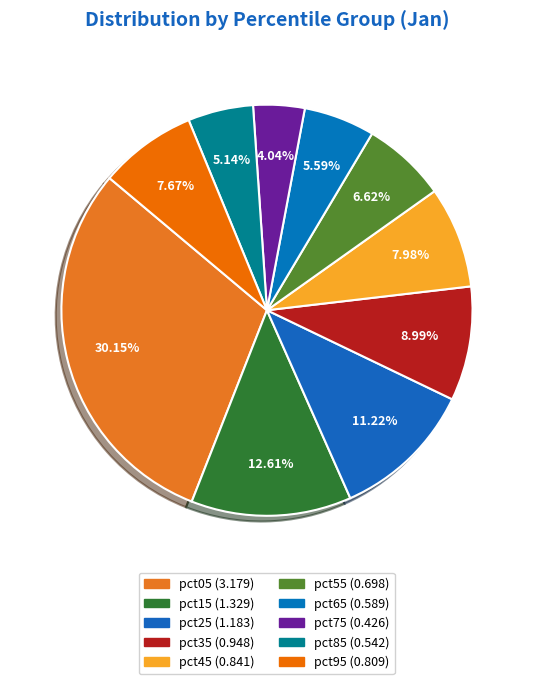

Count the number of slices in the pie.

10